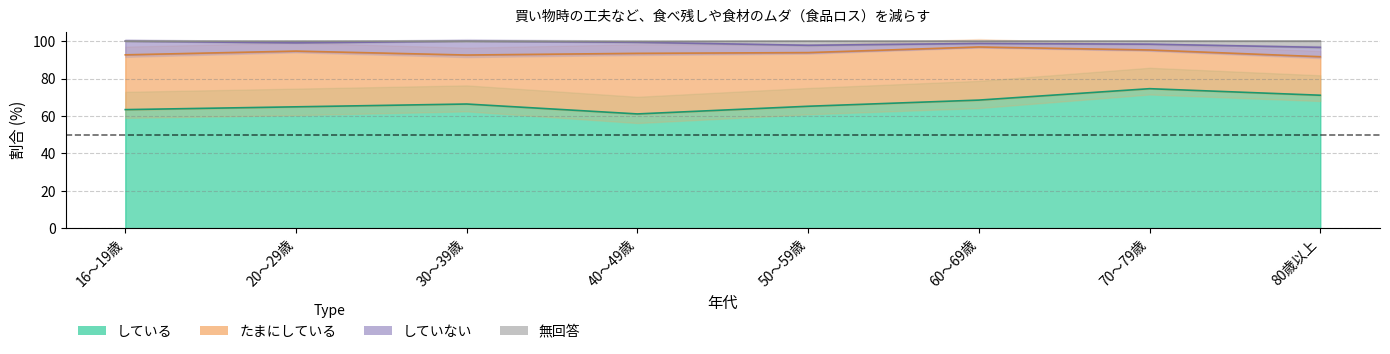

Which label corresponds to the largest value in the chart?

30～39歳